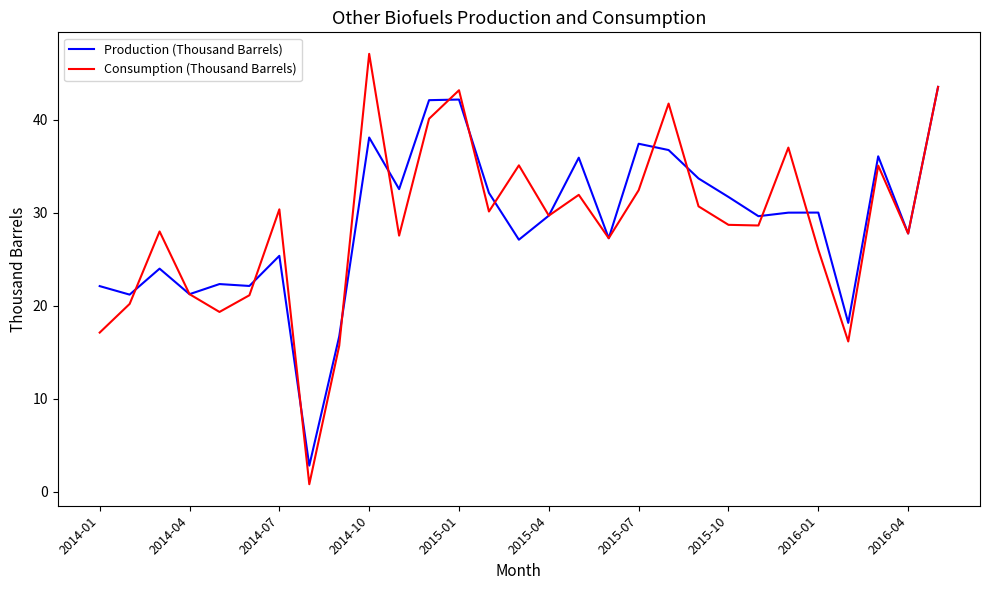

What is the lowest value of the Production (Thousand Barrels) series?

2.8